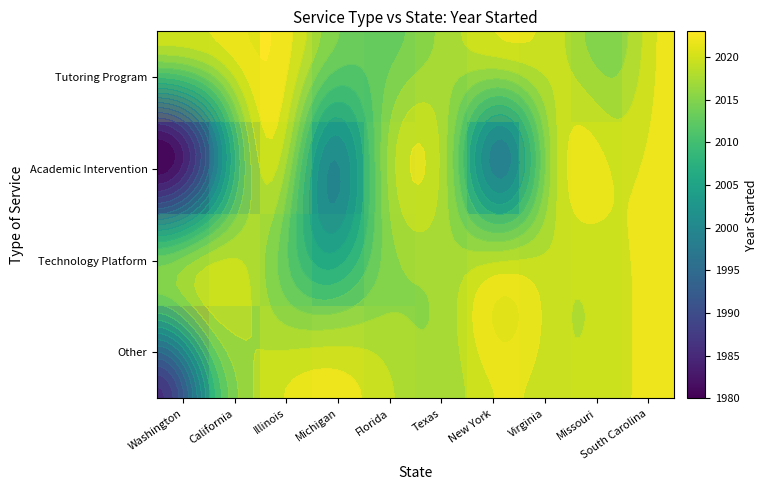

At which category is the sum across all series the highest?

South Carolina